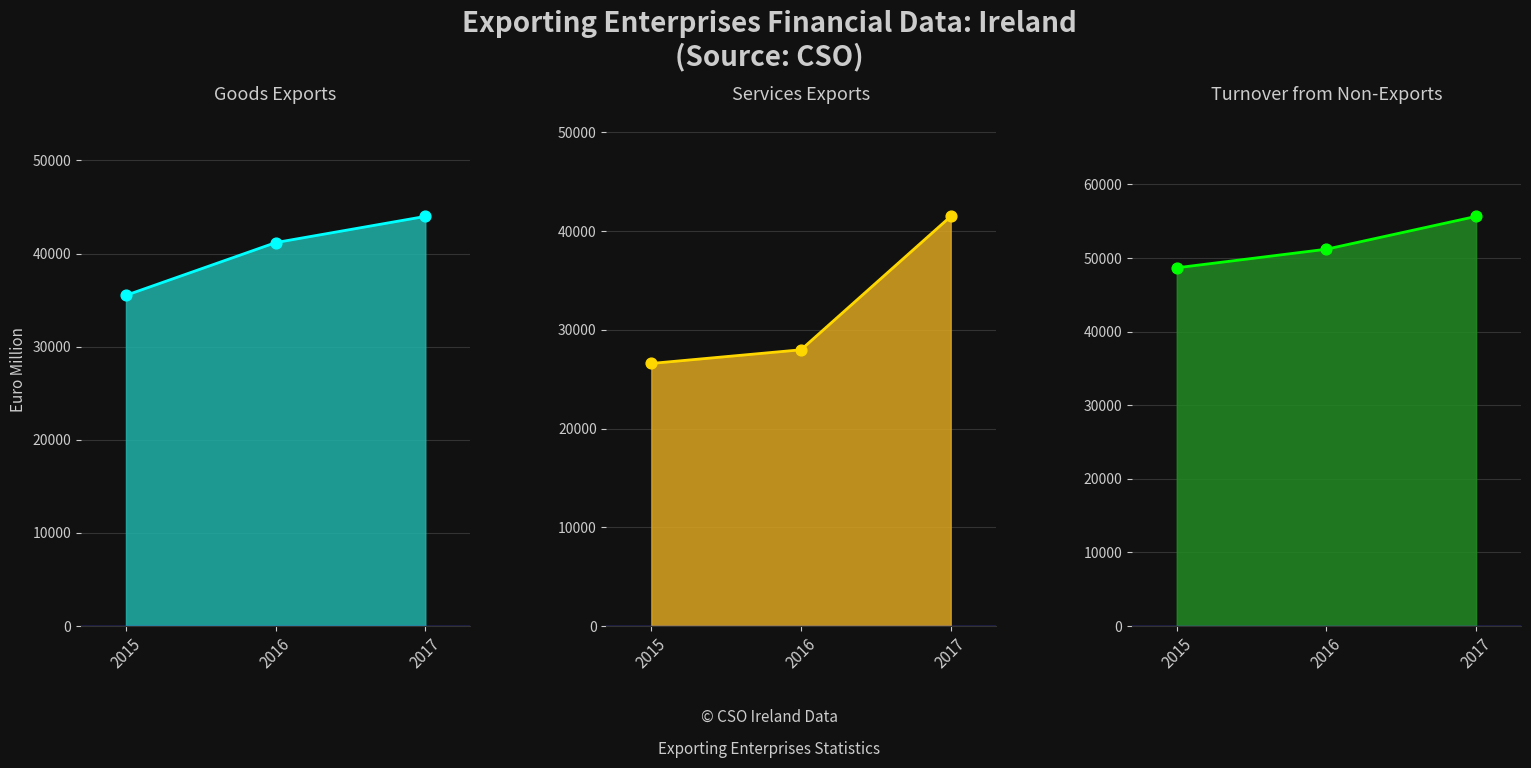

Which series has the largest Y range (max minus min)?

Services Exports